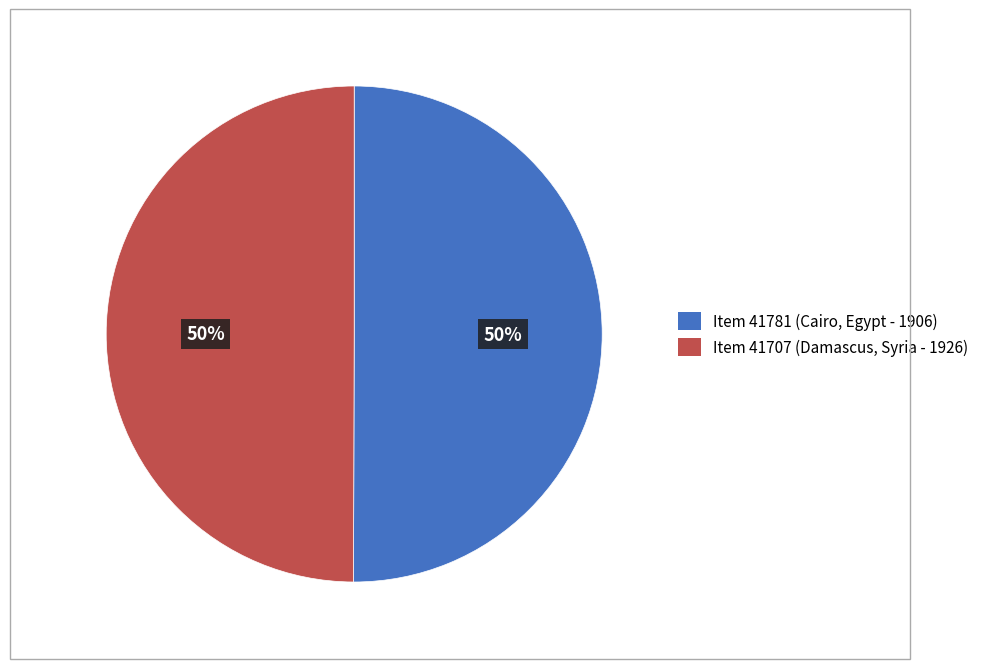

The Item 41781 (Cairo, Egypt - 1906) slice represents 60% of the pie. True or false?

False